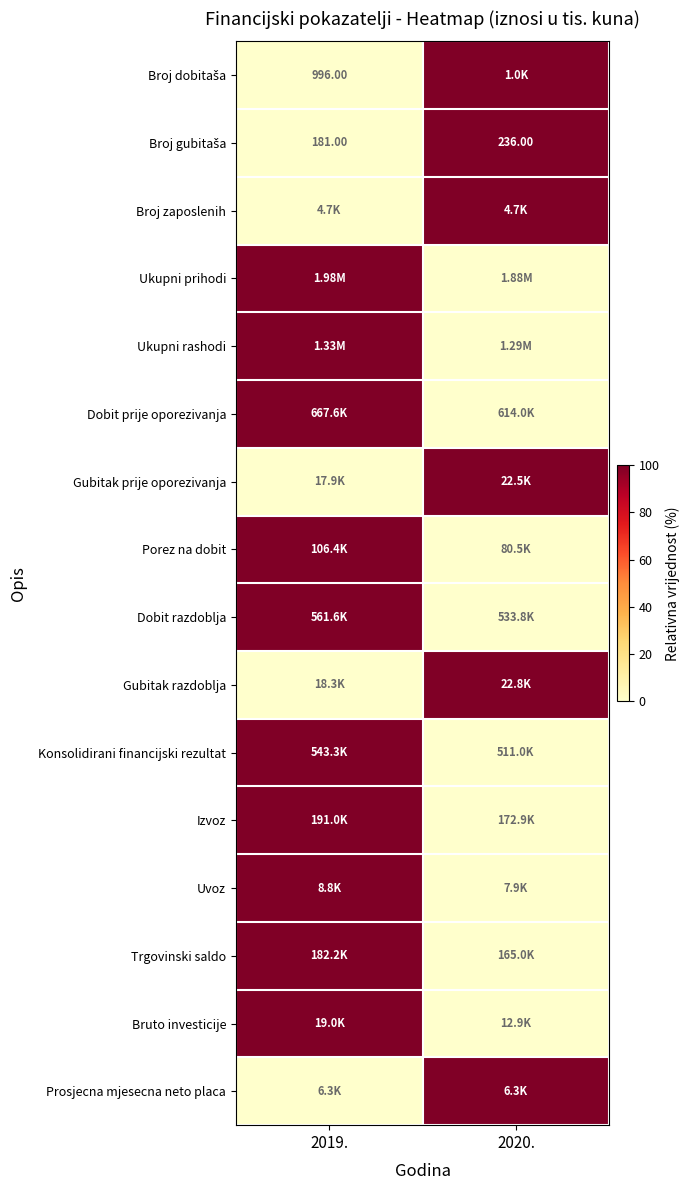

Rank the series by their maximum value, from highest to lowest.

Broj dobitaša, Broj gubitaša, Broj zaposlenih, Ukupni prihodi, Ukupni rashodi, Dobit prije oporezivanja, Gubitak prije oporezivanja, Porez na dobit, Dobit razdoblja, Gubitak razdoblja, Konsolidirani financijski rezultat, Izvoz, Uvoz, Trgovinski saldo, Bruto investicije, Prosjecna mjesecna neto placa